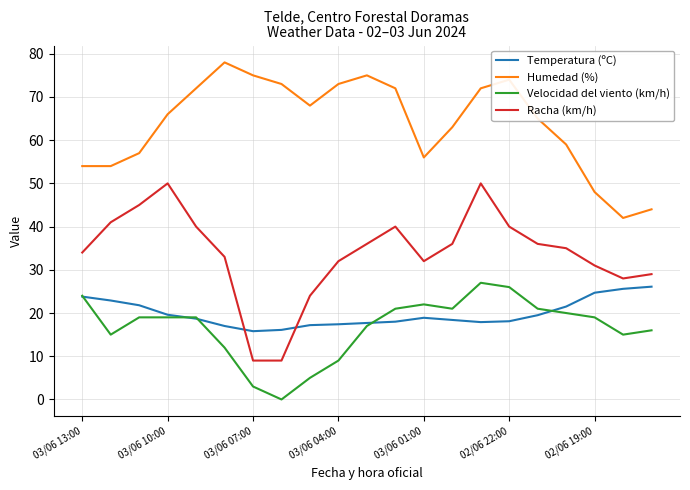

What is the maximum value shown in the chart?

78.0